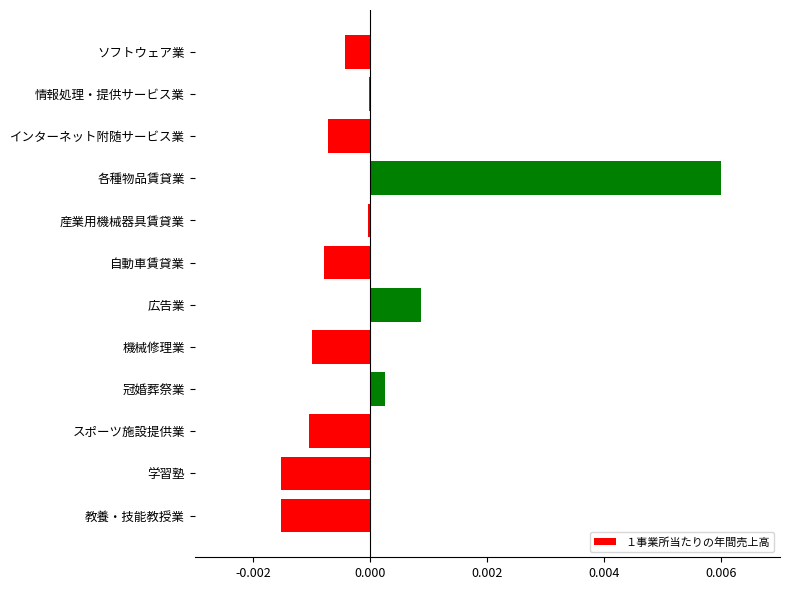

Is it true that the value at インターネット附随サービス業 is -0.0?

True